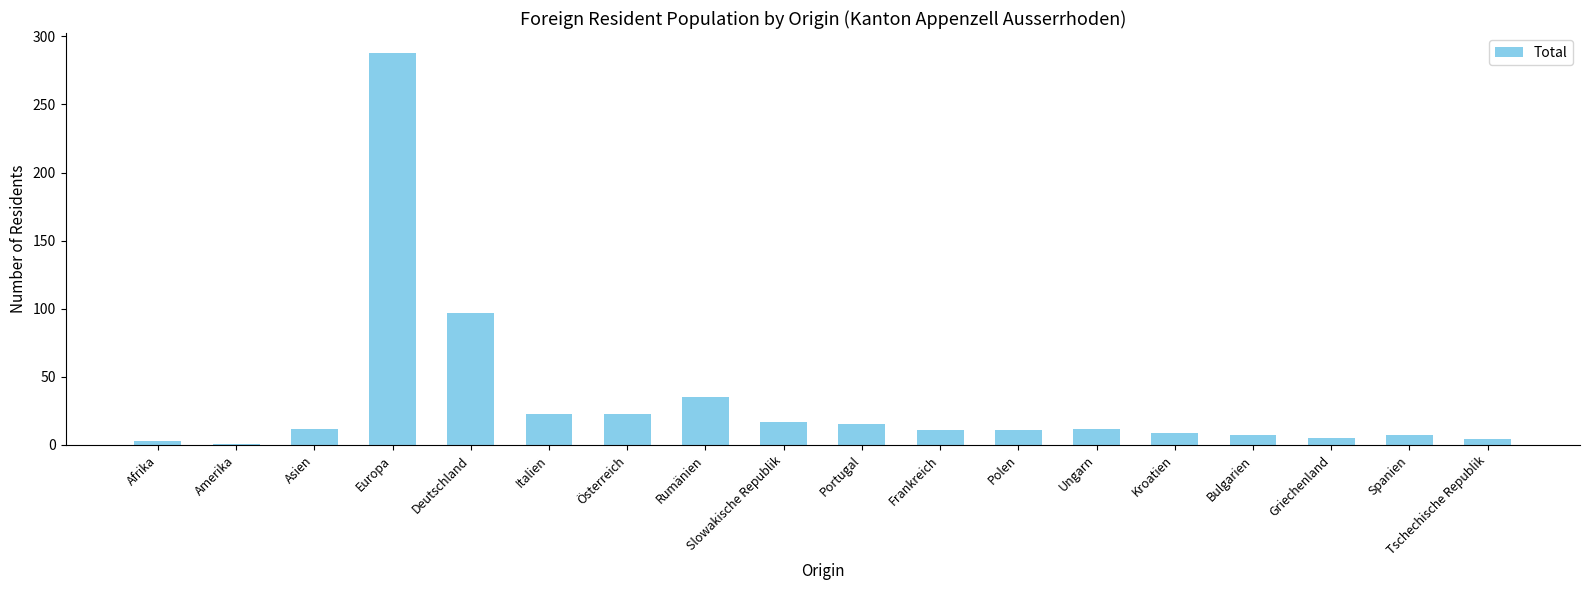

The chart shows a value of 136 at Europa. True or false?

False